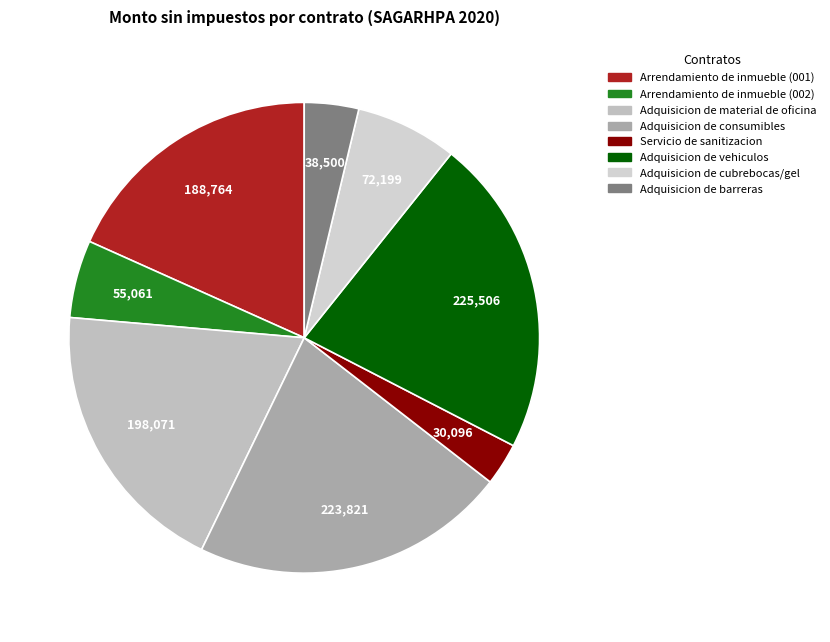

The Adquisicion de vehiculos slice represents 9% of the pie. True or false?

False